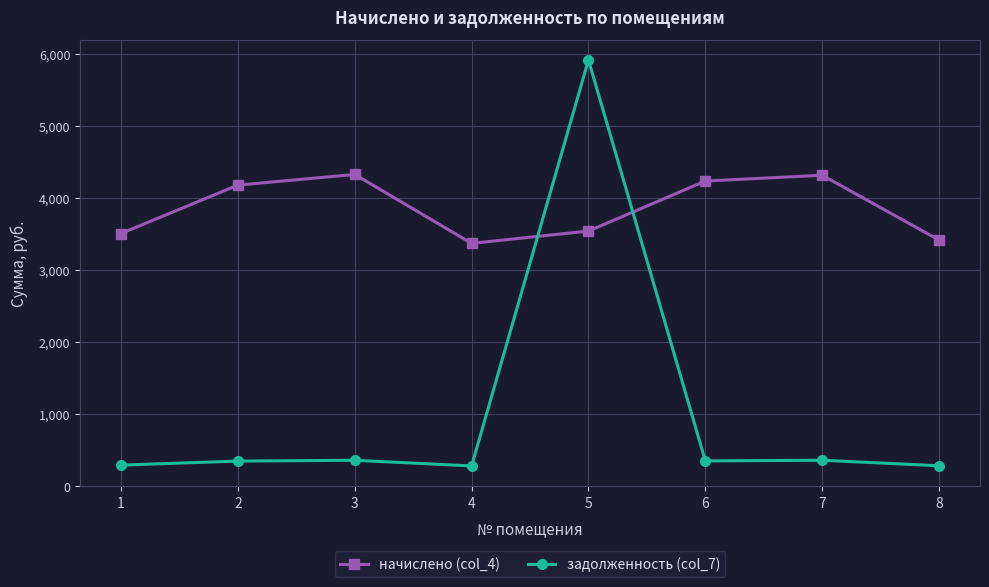

What is the average value of the задолженность (col_7) series?

1024.0